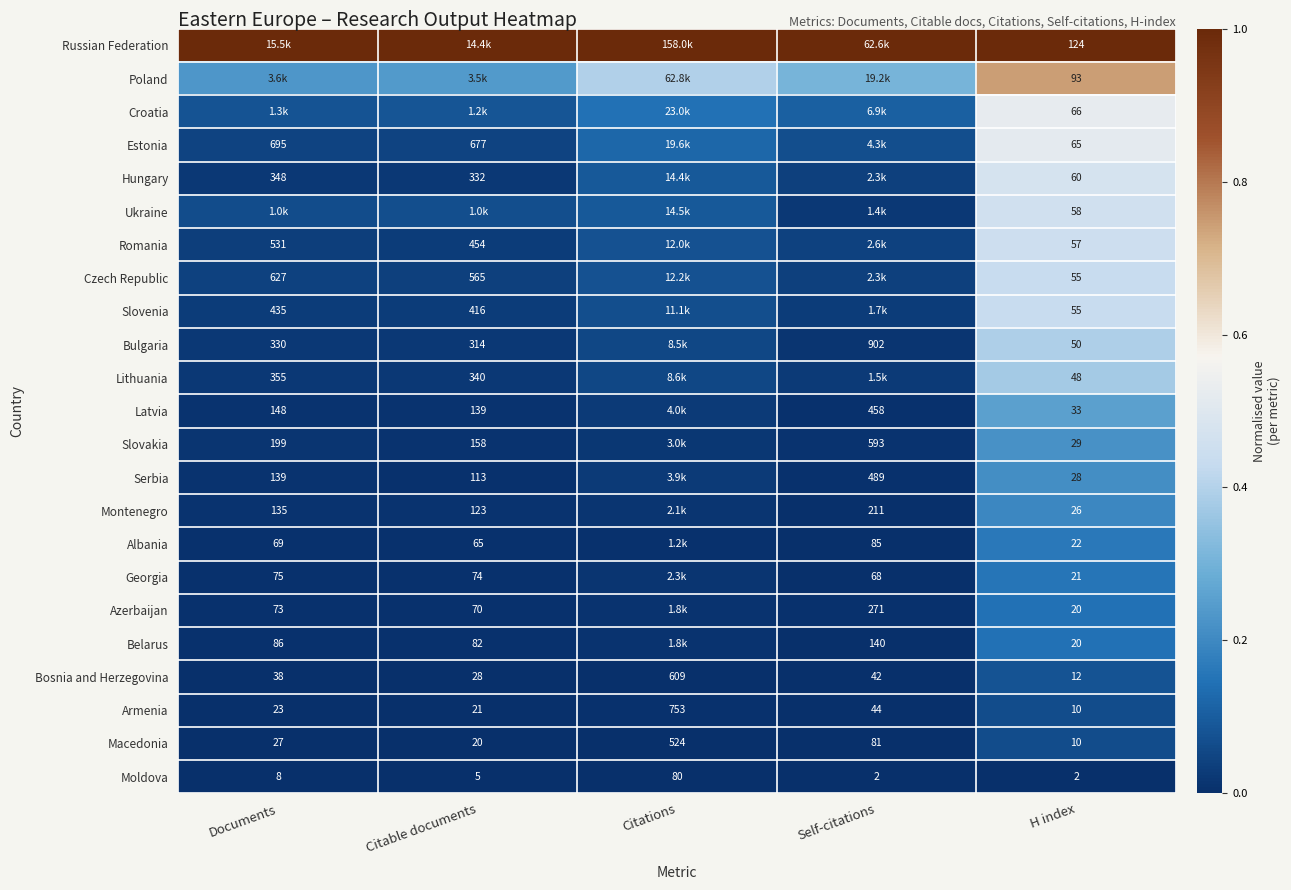

Rank the categories by Armenia value from highest to lowest.

Citations, Self-citations, Documents, Citable documents, H index